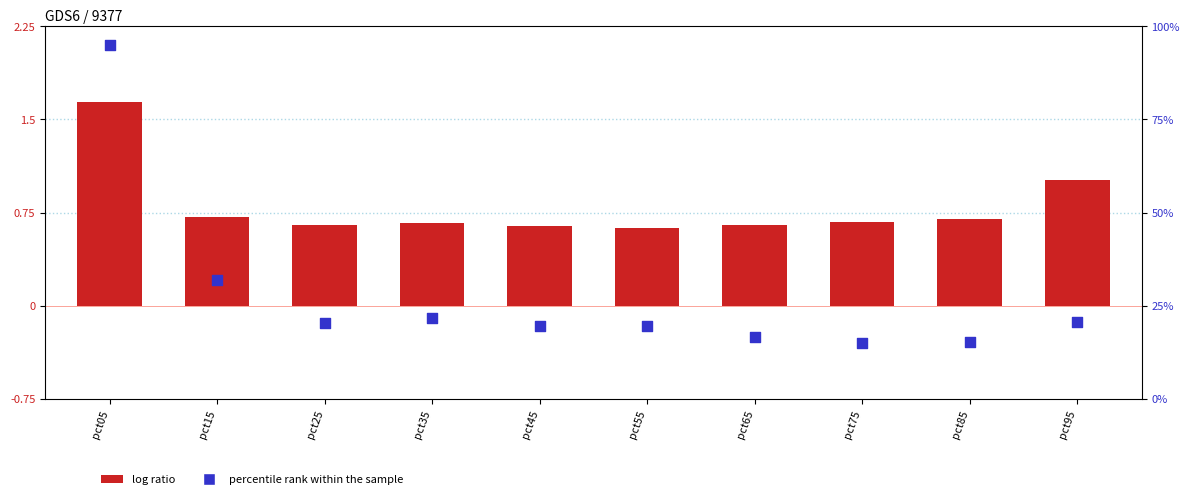

What are all the series names shown in the legend?

log ratio, percentile rank within the sample